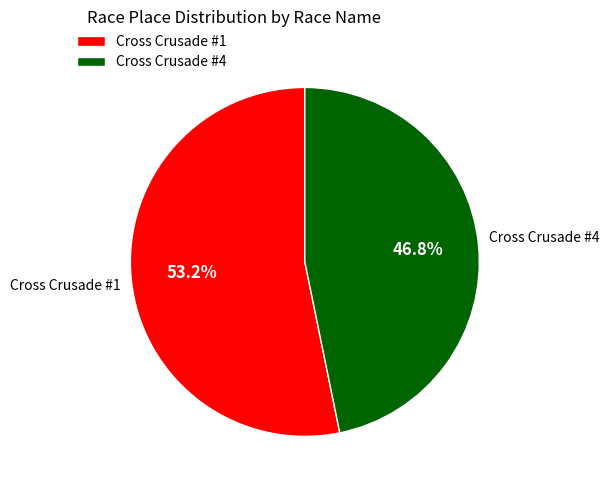

What is the smallest slice in the pie chart?

Cross Crusade #4